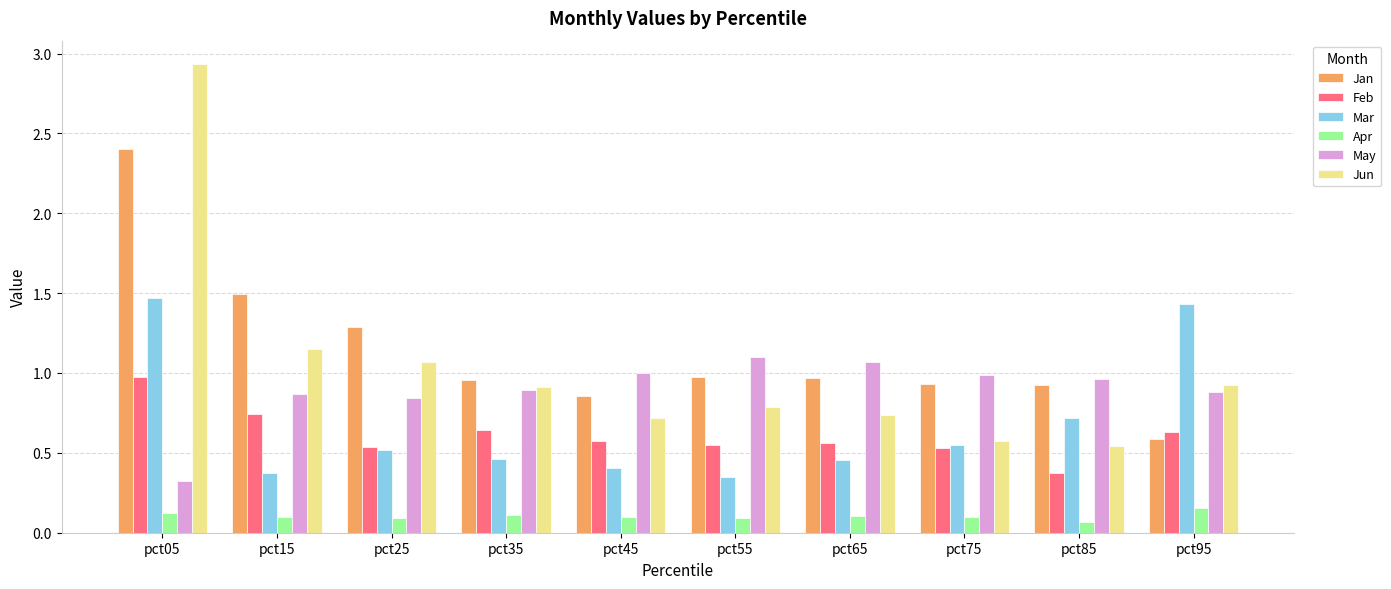

How many data points does each series have?

10